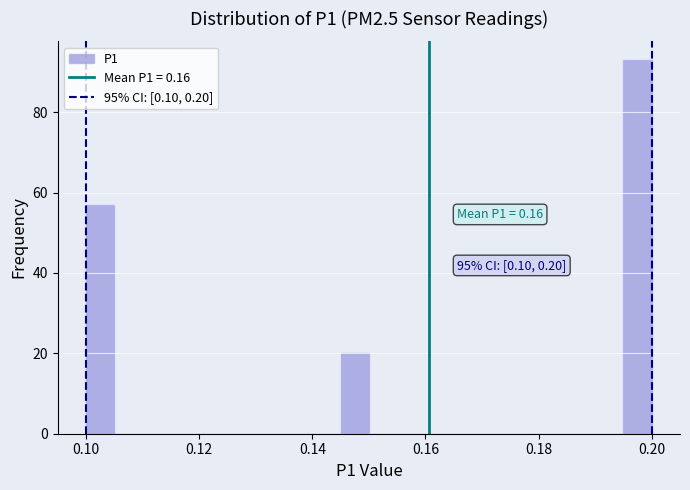

Around what value on the x-axis is the tallest bar? Give the approximate position of its centre, as read against the axis.

0.198